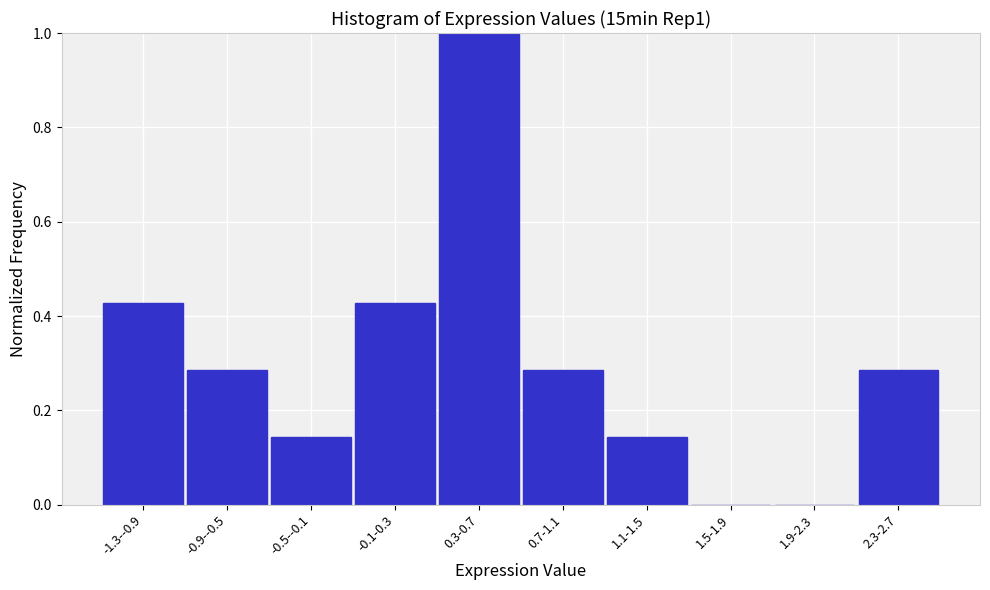

What is the sum of the values at 0.3-0.7 and -0.1-0.3?

1.4